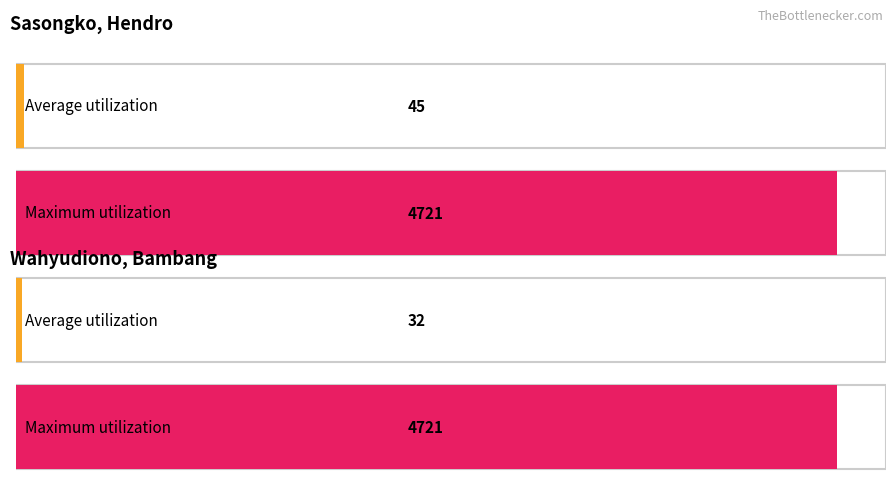

Reading left to right, extract all data points from this chart.

Sasongko: 45	4721
Wahyudiono: 32	4721